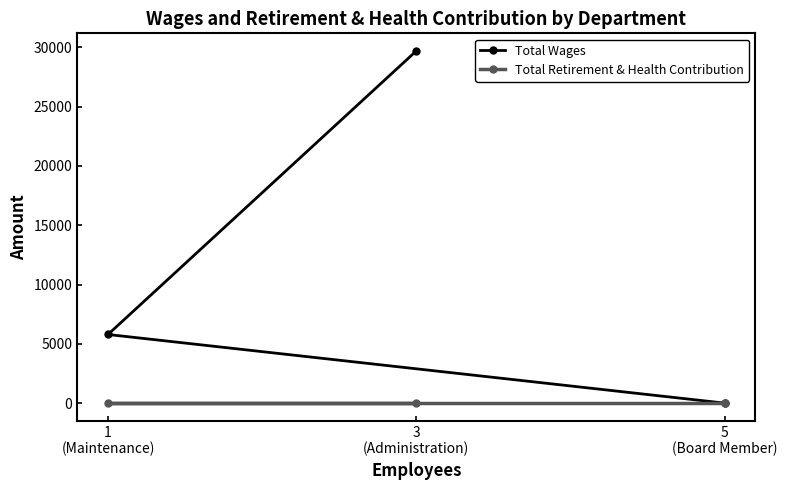

At which category is the sum across all series the highest?

3
(Administration)